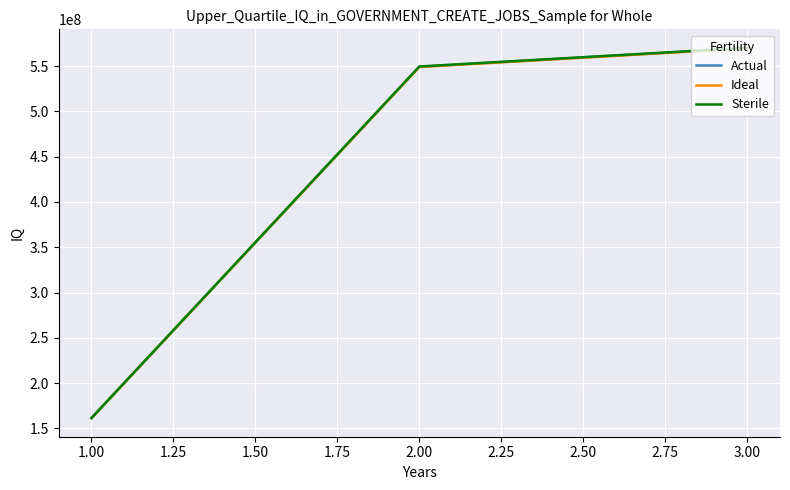

How many values in the Sterile series exceed 549612655?

2